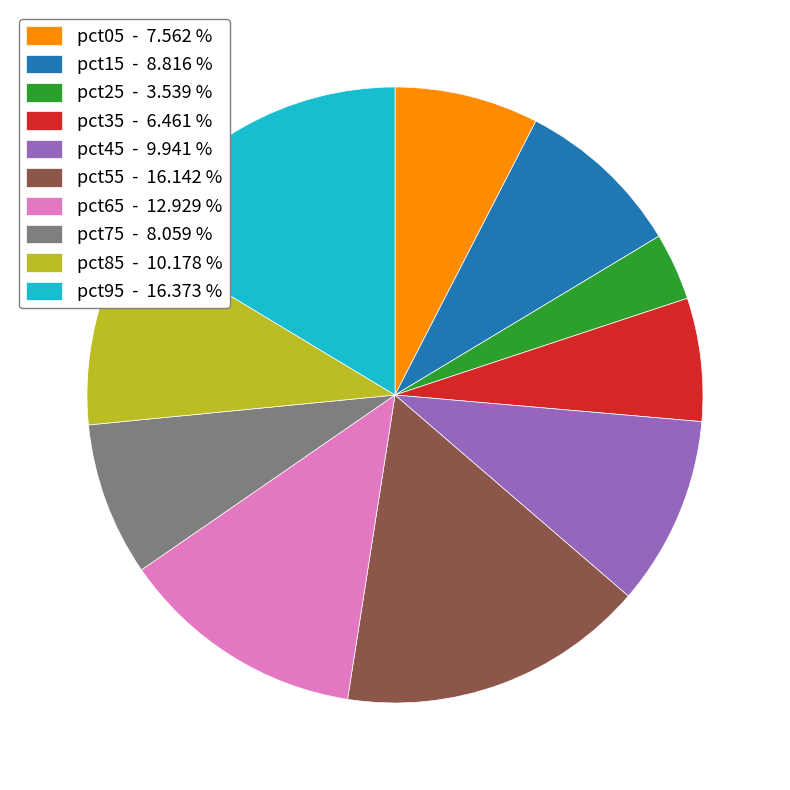

Between pct55 and pct75, which is larger?

pct55